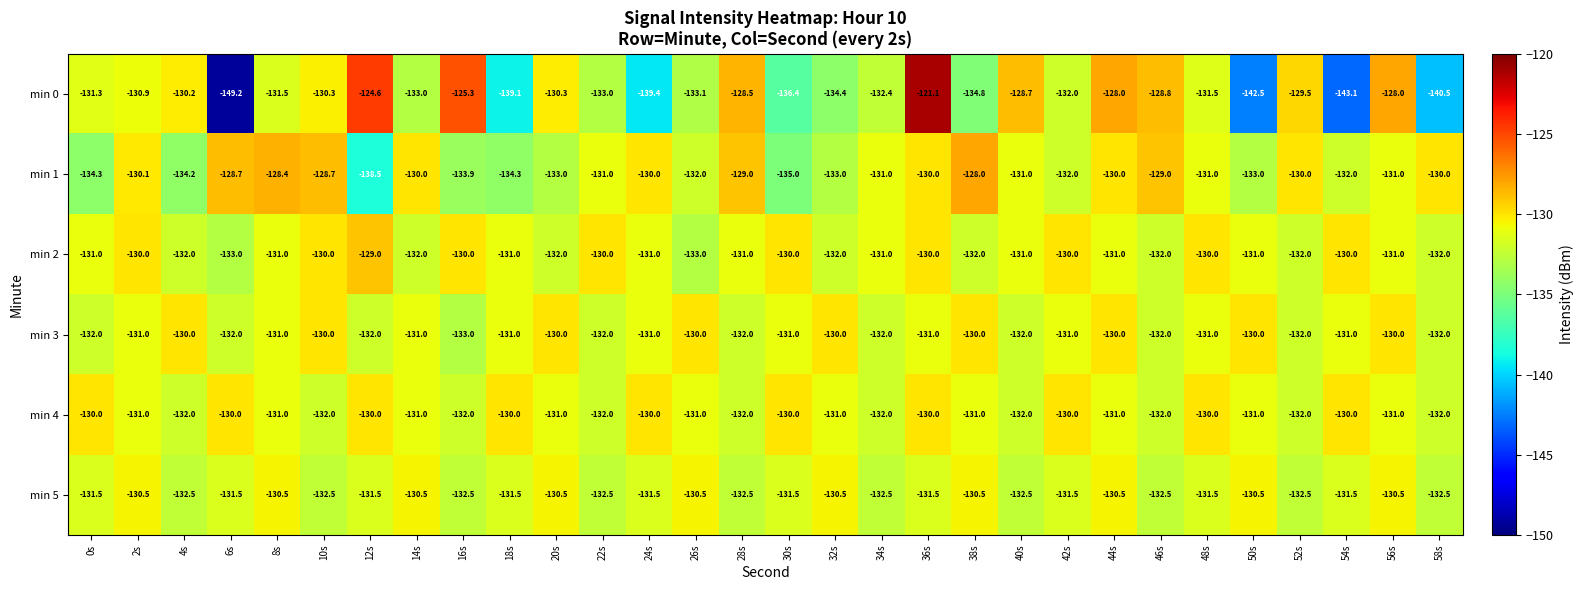

Where is min 0 nearest to the value -135?

38s